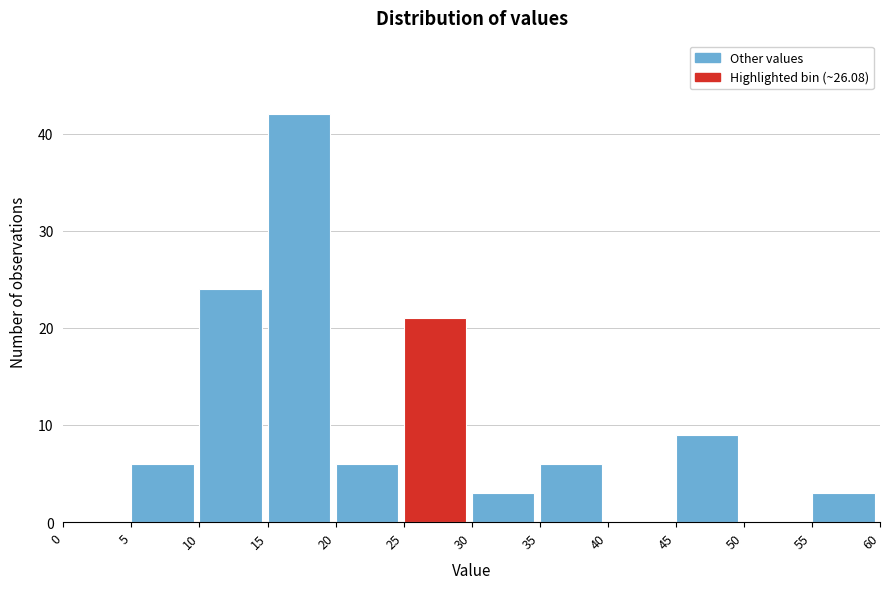

What is the height of the bar covering 25 to 30 on the x-axis? The values are not printed on the chart, so give them approximately, as read against the axis.

21